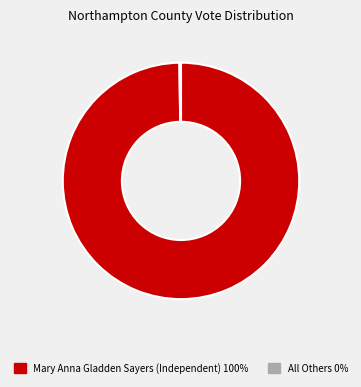

True or false: Mary Anna Gladden Sayers (Independent) 100% accounts for 94% of the total.

False